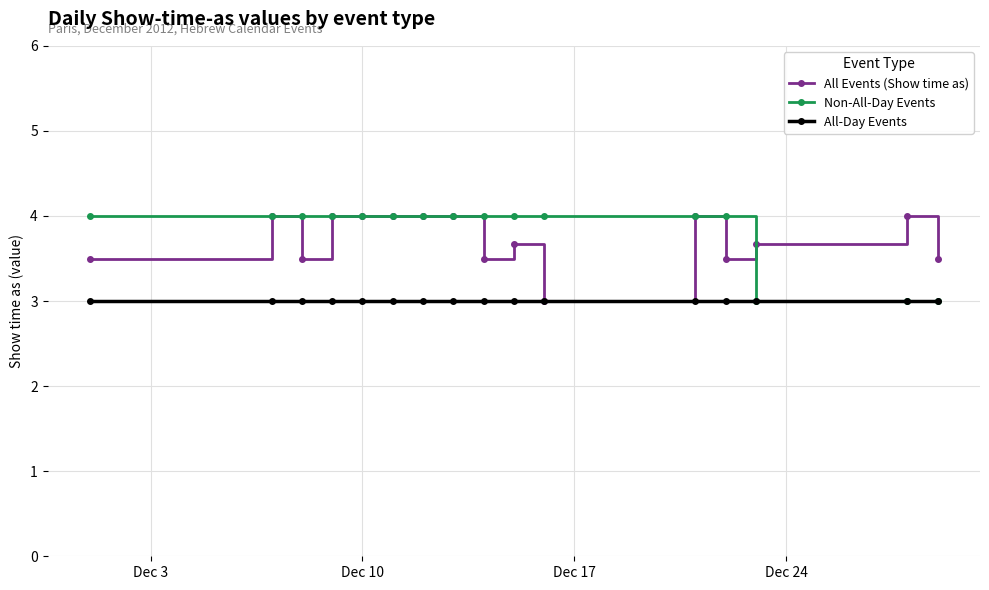

What is the maximum value shown in the chart?

4.0